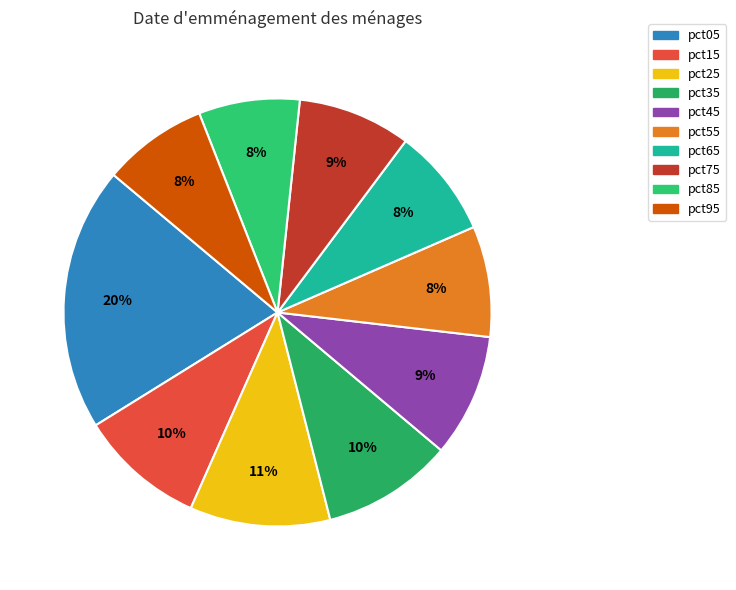

Combined, do pct55 and pct35 account for over 50%?

No